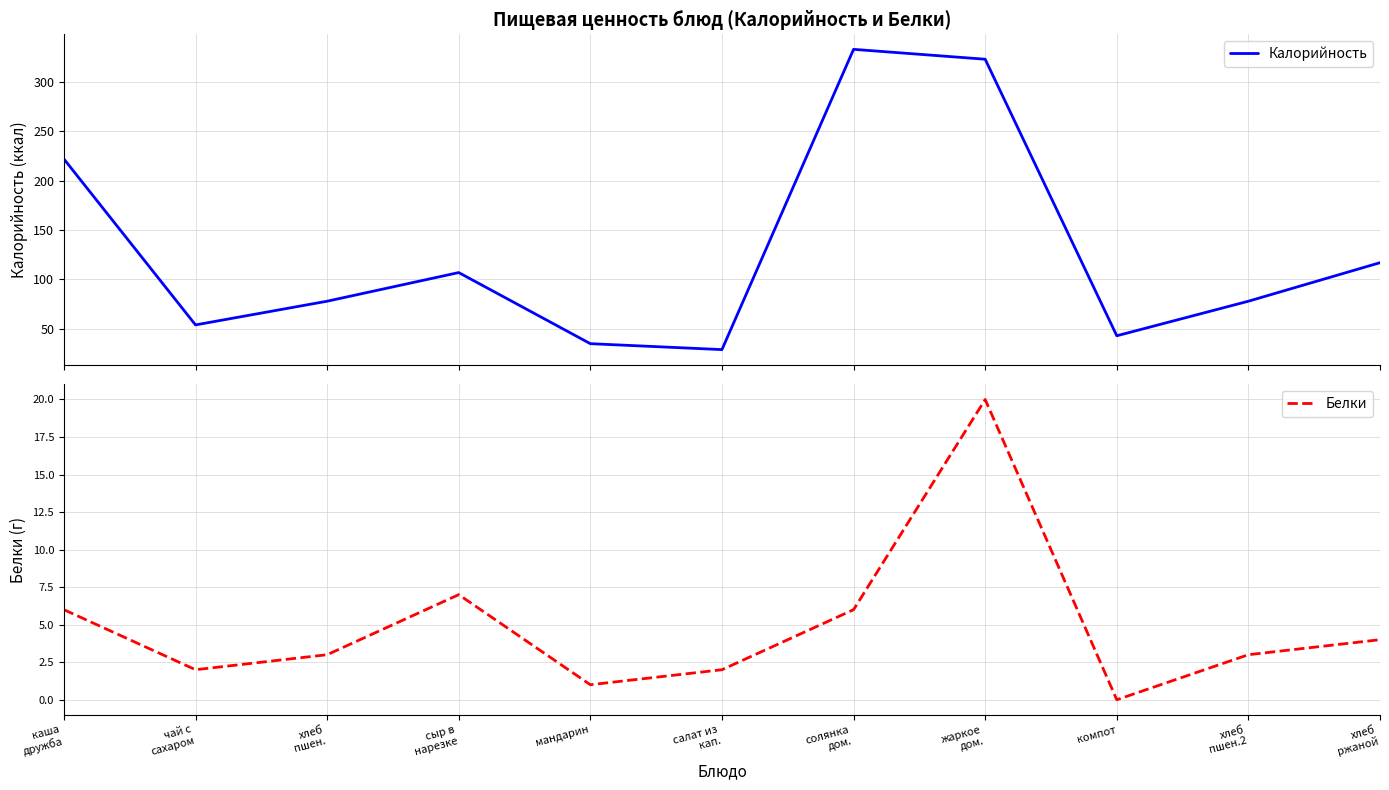

At which category does the chart reach its minimum across all series?

компот